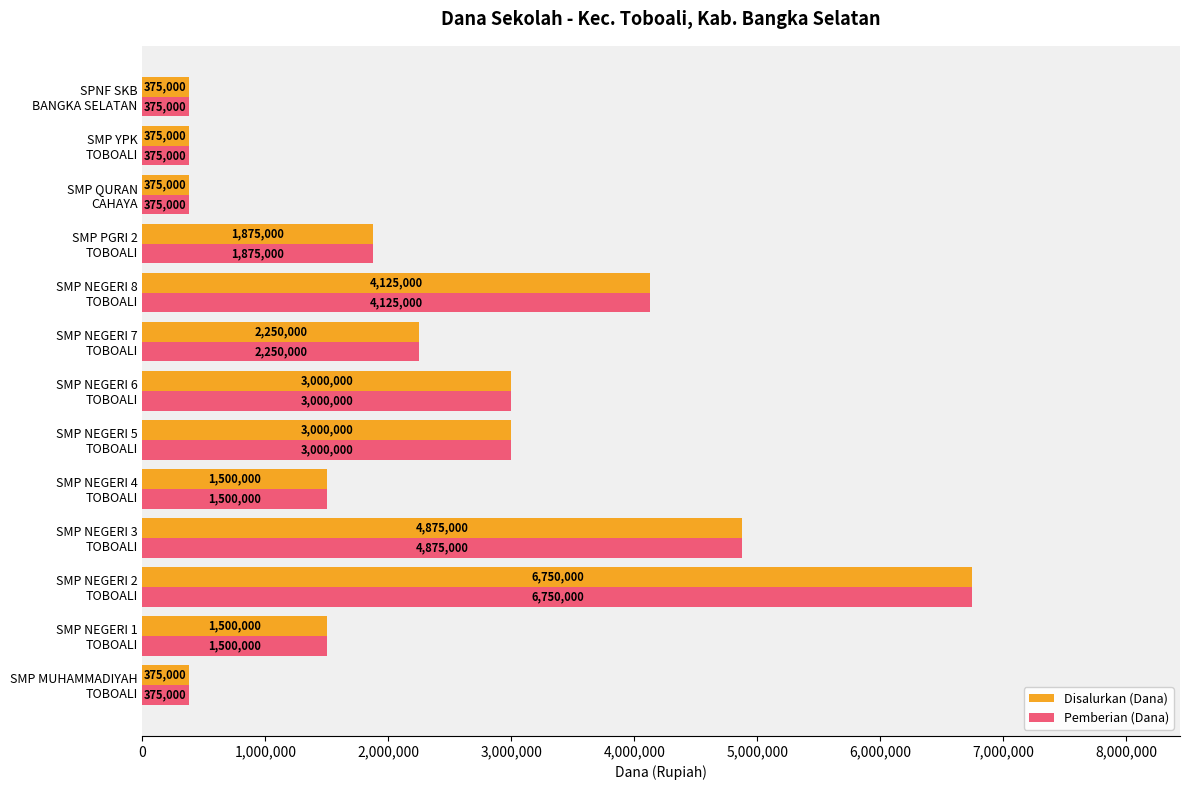

How many Disalurkan (Dana) values are between 375000 and 3000000?

10